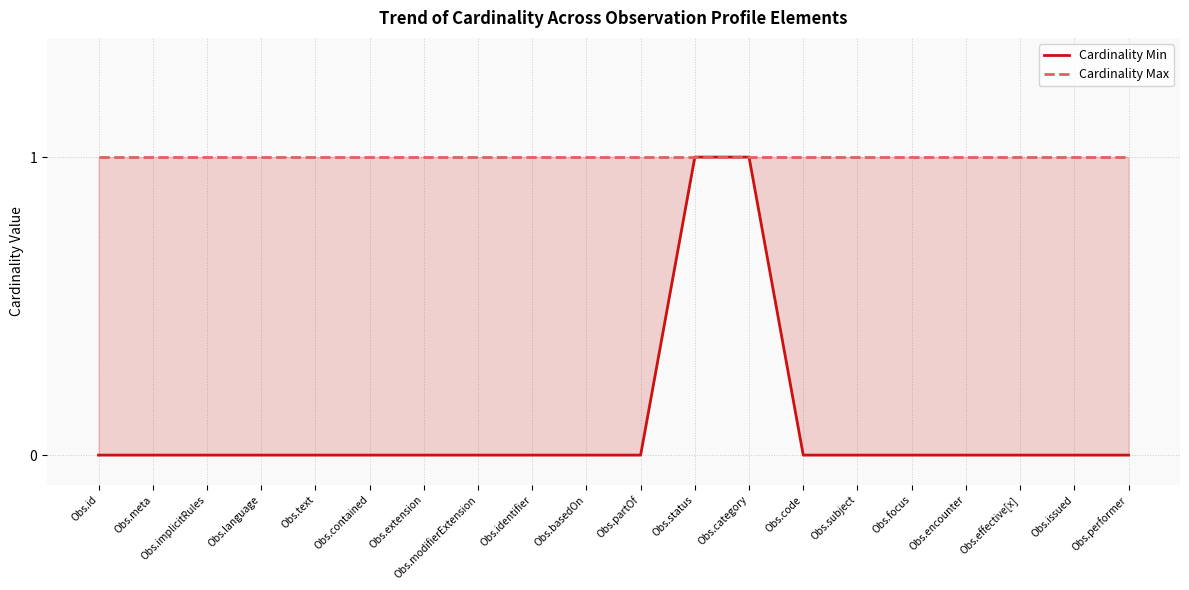

What is the label of the 17th point from the left?

Obs.encounter